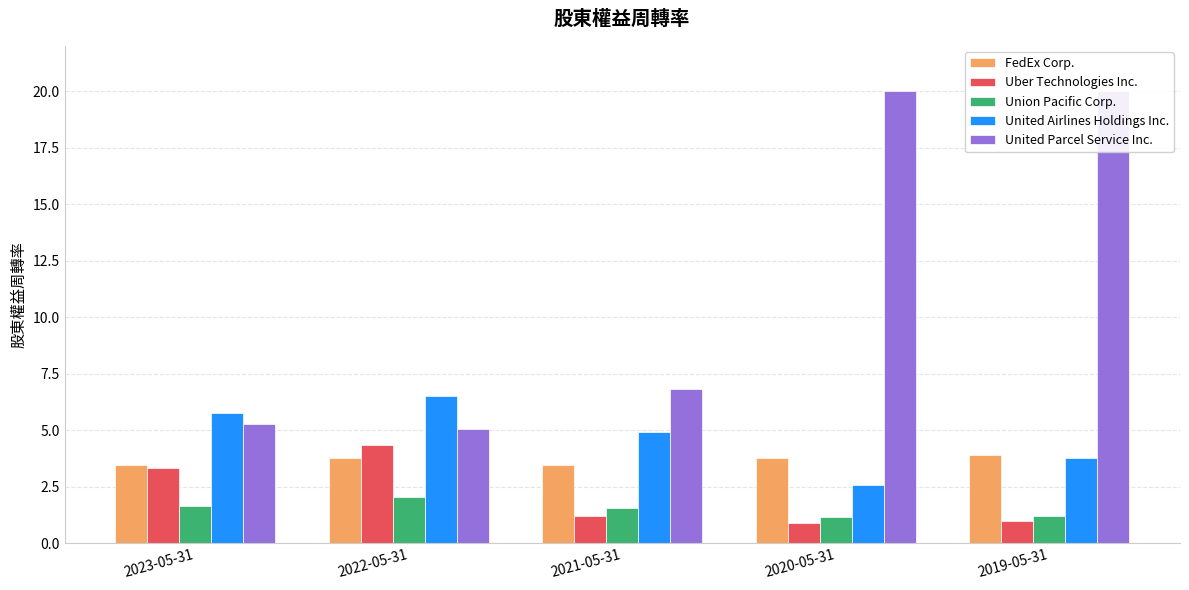

Reading left to right, what are all the values shown in this chart?

FedEx Corp.: 2023-05-31=3.5	2022-05-31=3.8	2021-05-31=3.5	2020-05-31=3.8	2019-05-31=3.9
Uber Technologies Inc.: 2023-05-31=3.3	2022-05-31=4.3	2021-05-31=1.2	2020-05-31=0.9	2019-05-31=1.0
Union Pacific Corp.: 2023-05-31=1.6	2022-05-31=2.0	2021-05-31=1.5	2020-05-31=1.1	2019-05-31=1.2
United Airlines Holdings Inc.: 2023-05-31=5.8	2022-05-31=6.5	2021-05-31=4.9	2020-05-31=2.6	2019-05-31=3.8
United Parcel Service Inc.: 2023-05-31=5.3	2022-05-31=5.1	2021-05-31=6.8	2020-05-31=20.0	2019-05-31=20.0